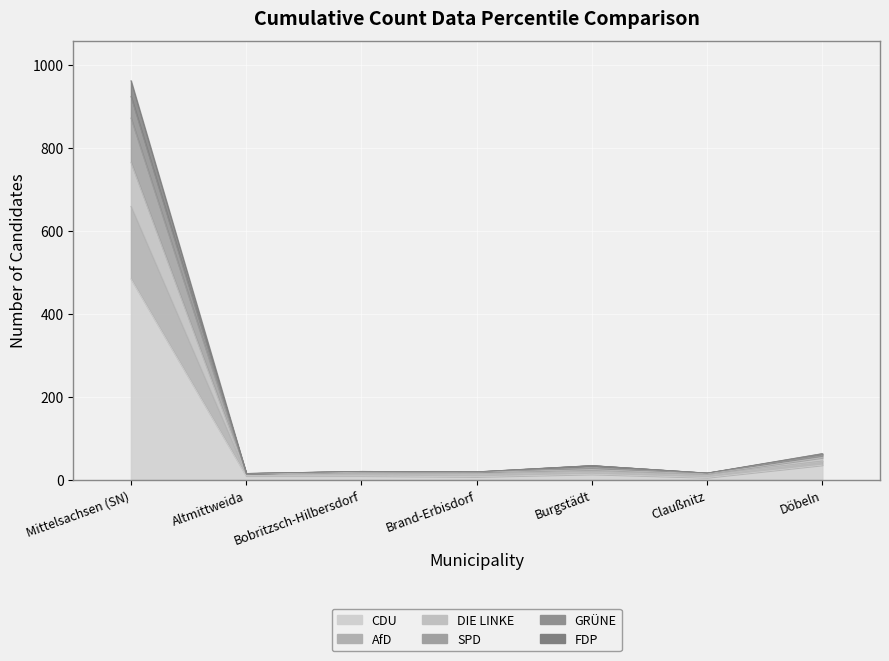

True or false: FDP has more than 1 interior local peaks.

True